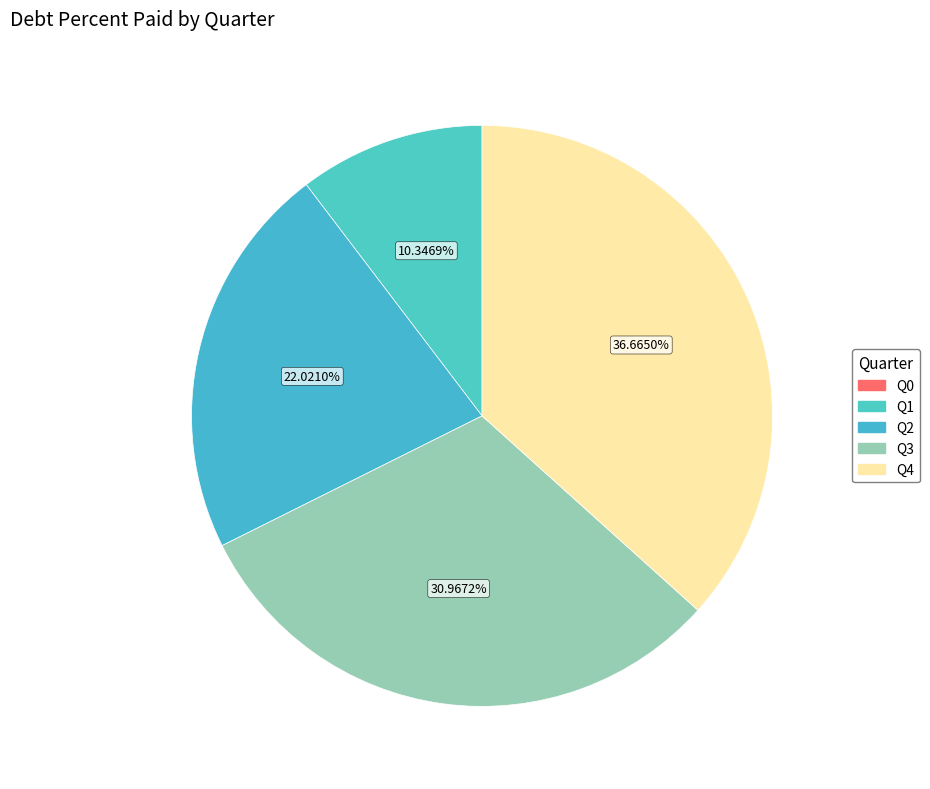

How many segments does this pie chart have?

4